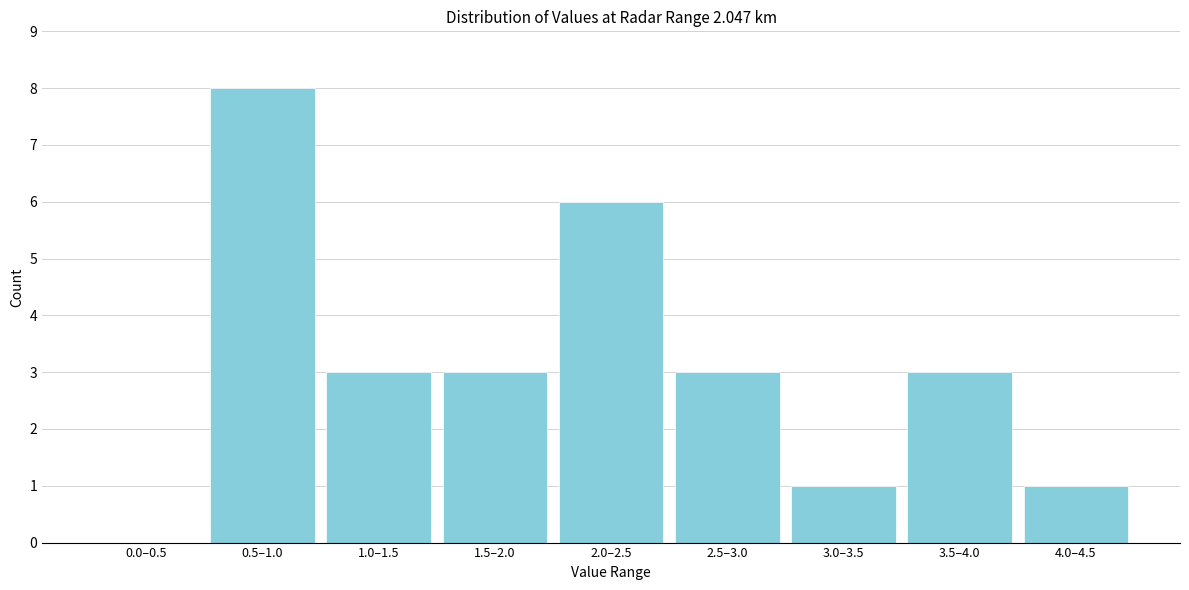

Reading right to left, extract all data points from this chart.

4.0–4.5=1	3.5–4.0=3	3.0–3.5=1	2.5–3.0=3	2.0–2.5=6	1.5–2.0=3	1.0–1.5=3	0.5–1.0=8	0.0–0.5=0